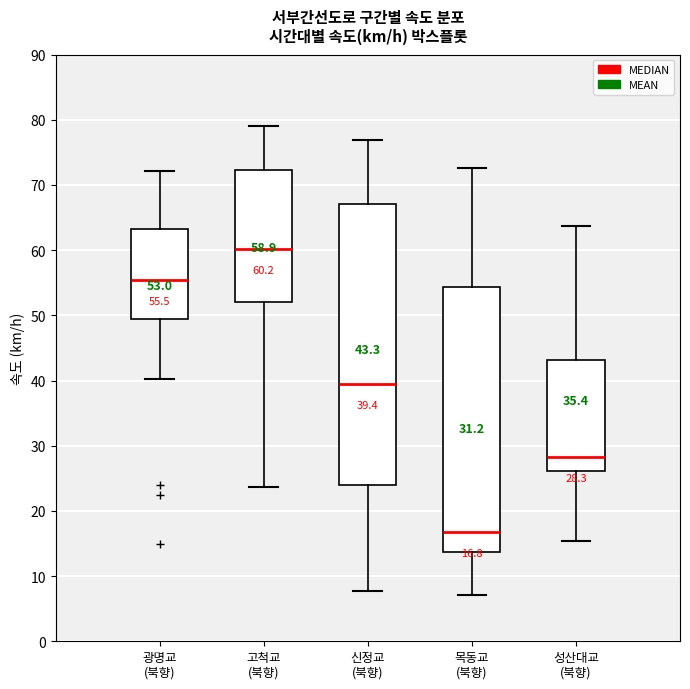

Which box has the lowest median line?

목동교 (북향)